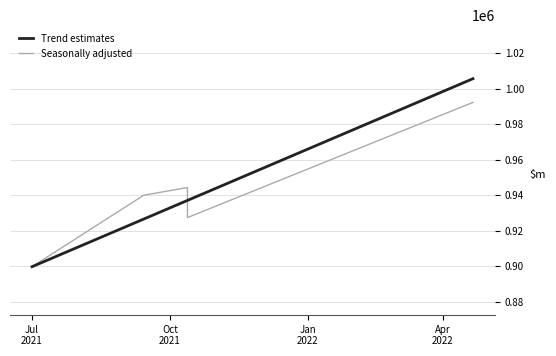

List the series in order of their peak value, highest first.

Trend estimates, Seasonally adjusted